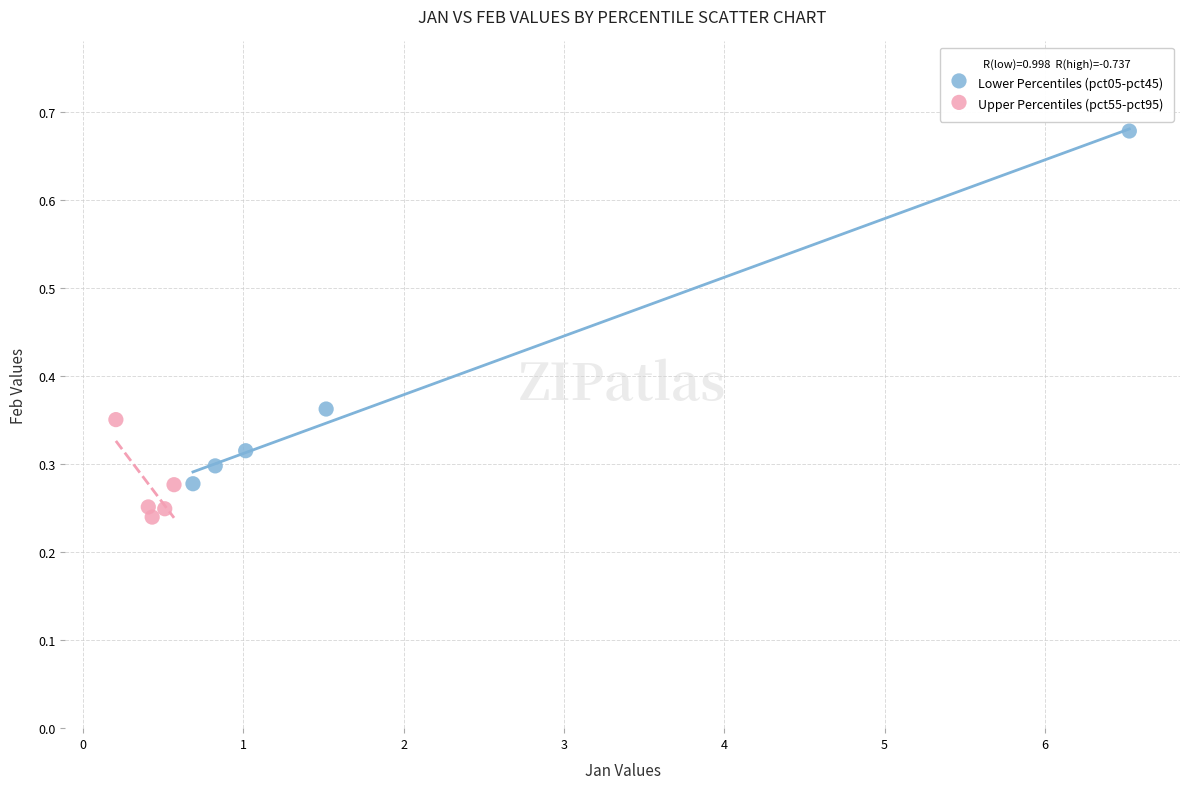

Which series contains the lowest Y value?

Upper Percentiles (pct55-pct95)